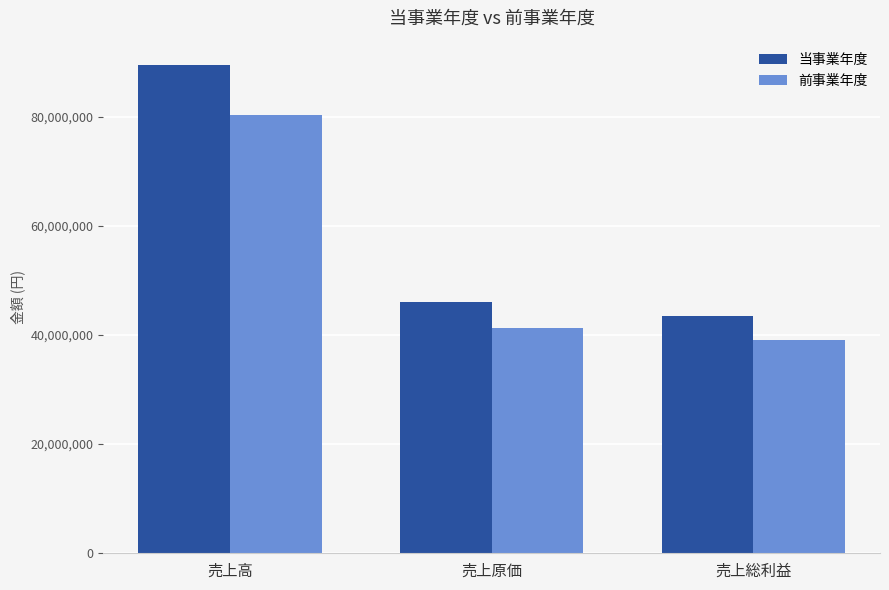

Read the 当事業年度 value at 売上高.

89456300